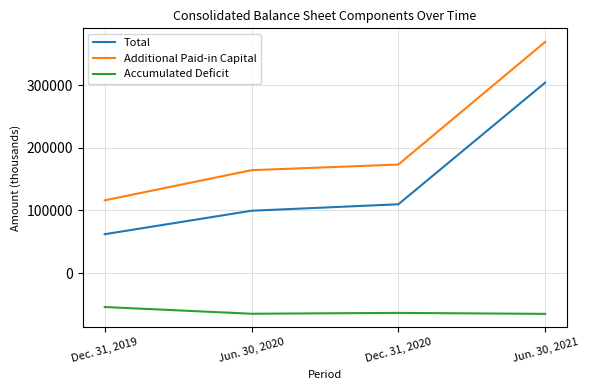

What is the difference between the maximum and minimum values in the Additional Paid-in Capital series?

252700